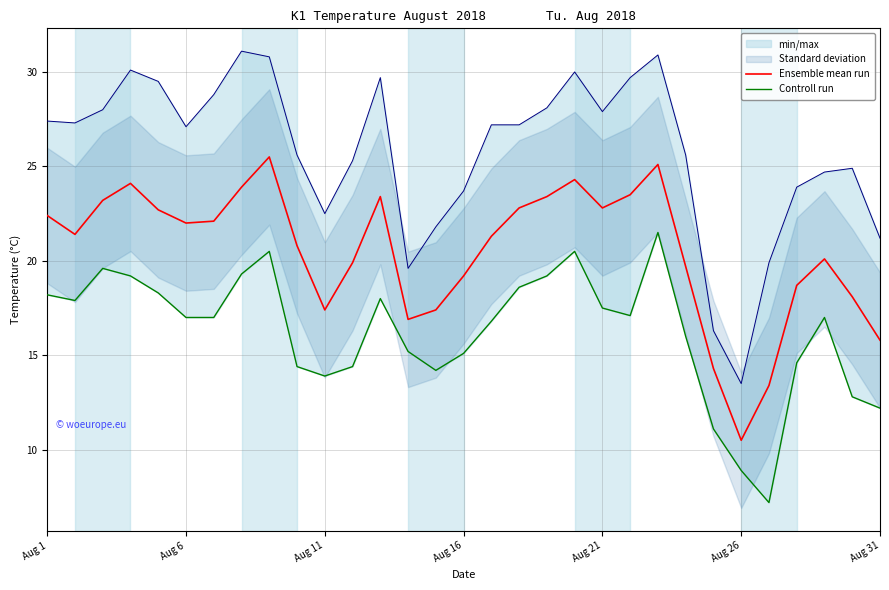

At which category is the sum across all series the highest?

22